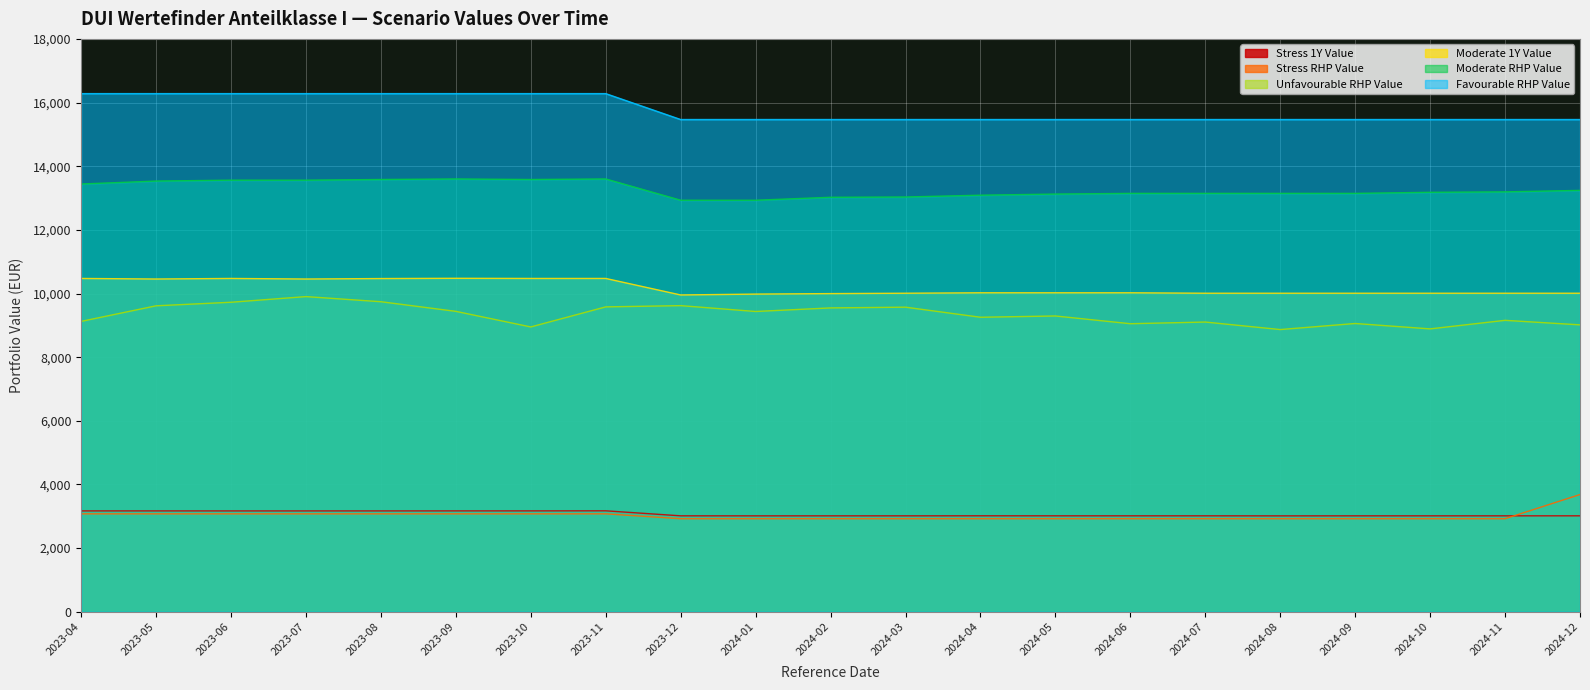

What is the greatest value displayed?

16280.6